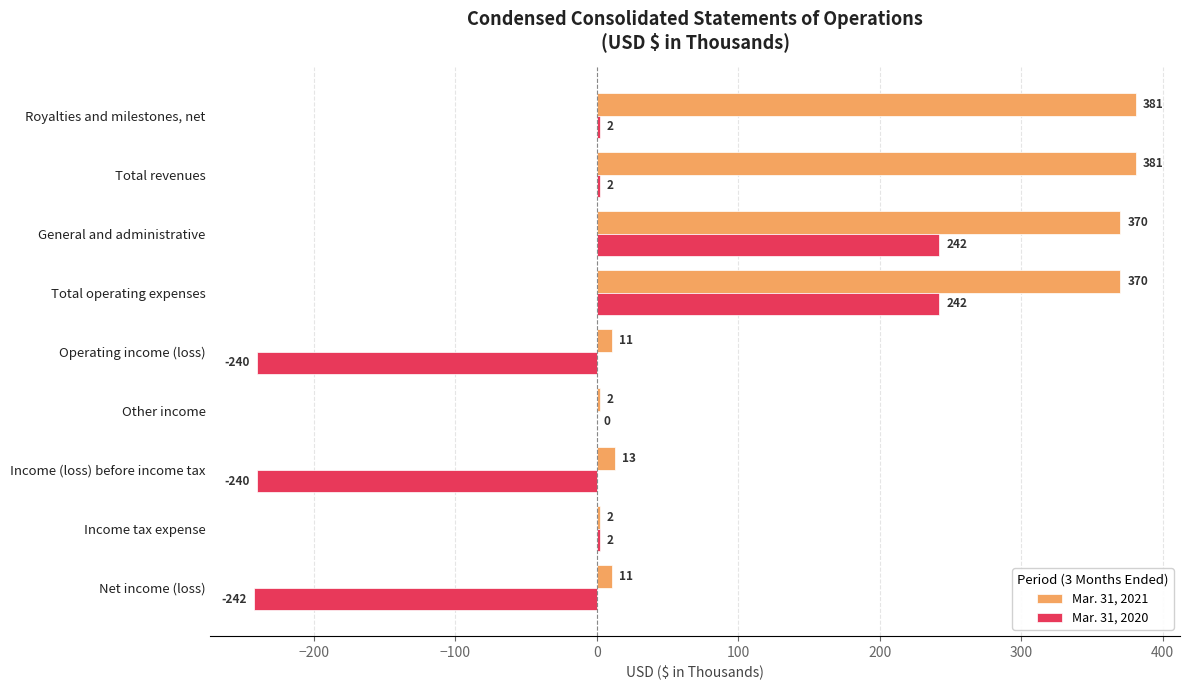

What is the sum of the Mar. 31, 2020 values at Net income (loss) and Total revenues?

-240